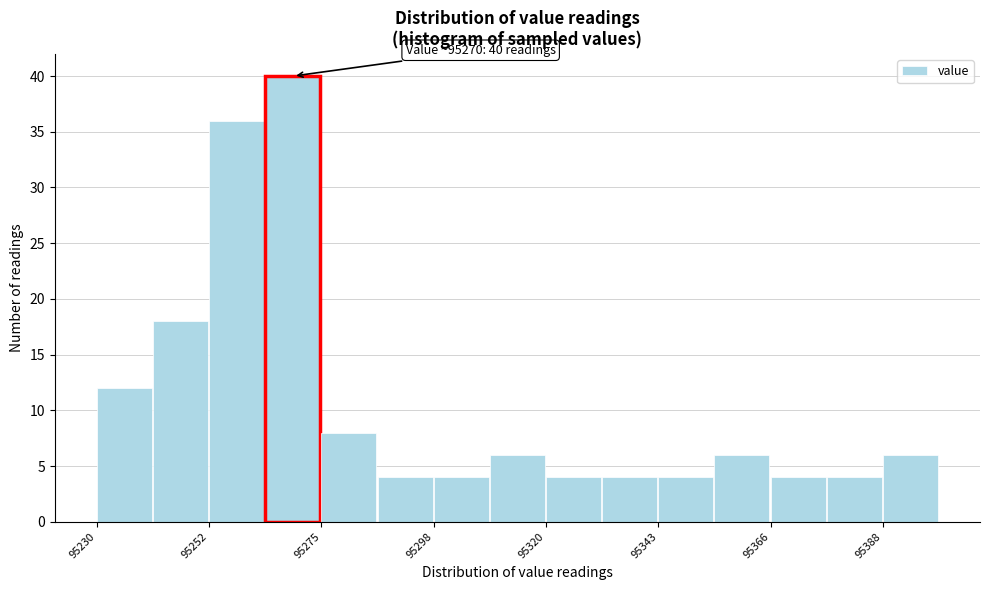

Around what value on the x-axis is the tallest bar? Give the approximate position of its centre, as read against the axis.

95270